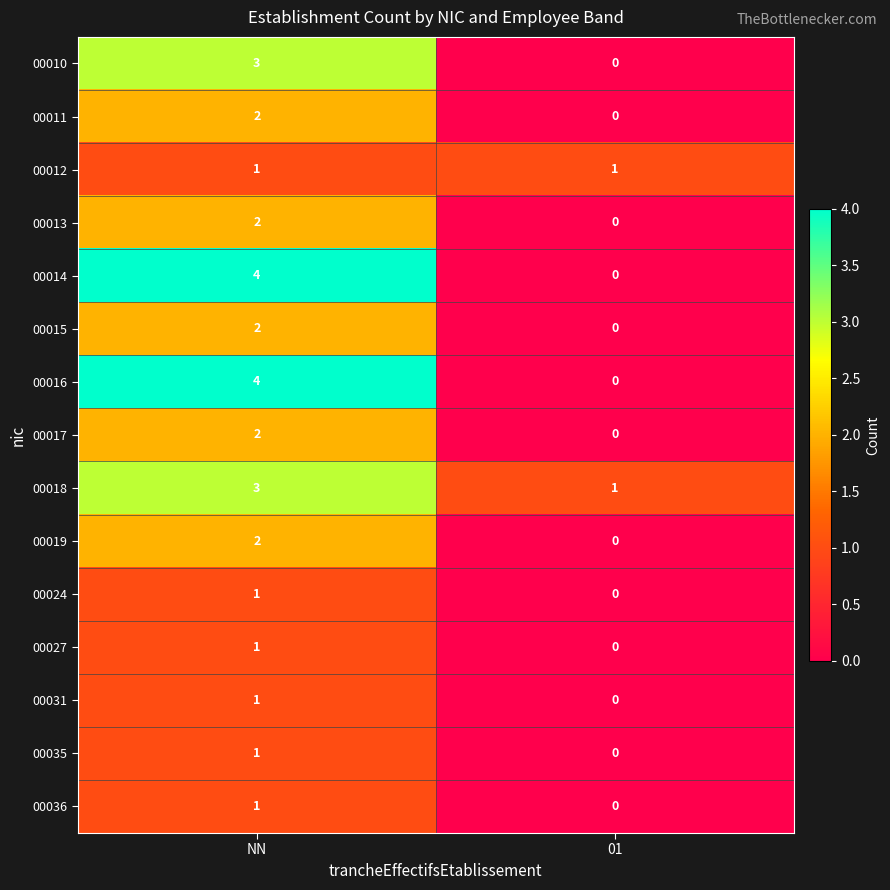

Reading left to right, list all the values displayed in this chart.

00010: NN=3	01=0
00011: NN=2	01=0
00012: NN=1	01=1
00013: NN=2	01=0
00014: NN=4	01=0
00015: NN=2	01=0
00016: NN=4	01=0
00017: NN=2	01=0
00018: NN=3	01=1
00019: NN=2	01=0
00024: NN=1	01=0
00027: NN=1	01=0
00031: NN=1	01=0
00035: NN=1	01=0
00036: NN=1	01=0